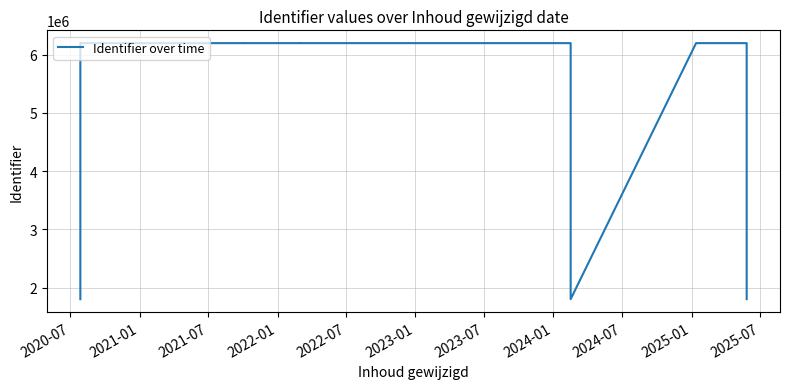

What is the difference between the maximum and minimum values?

4395839